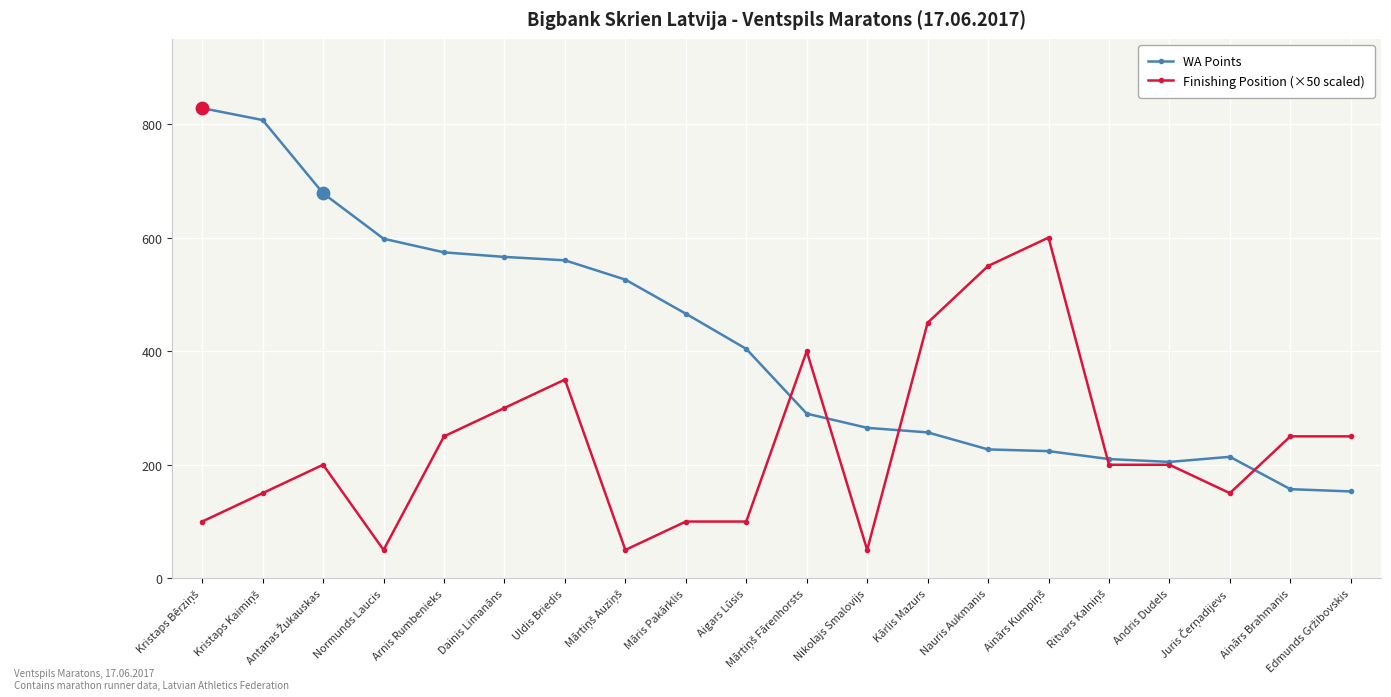

Which series has the largest total across all categories?

WA Points